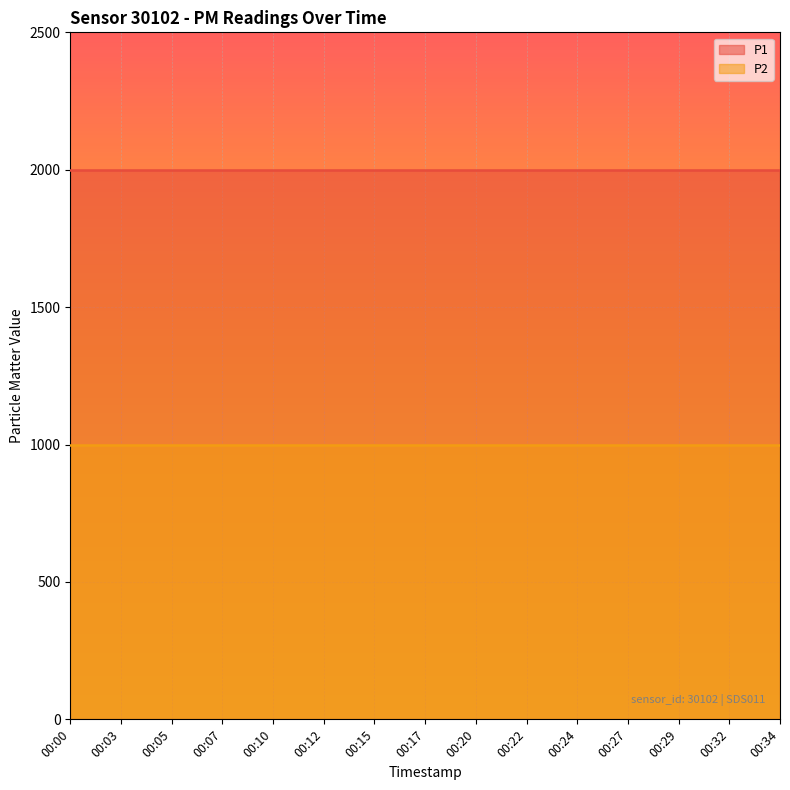

Between 00:07 and 00:22, which is larger?

00:07